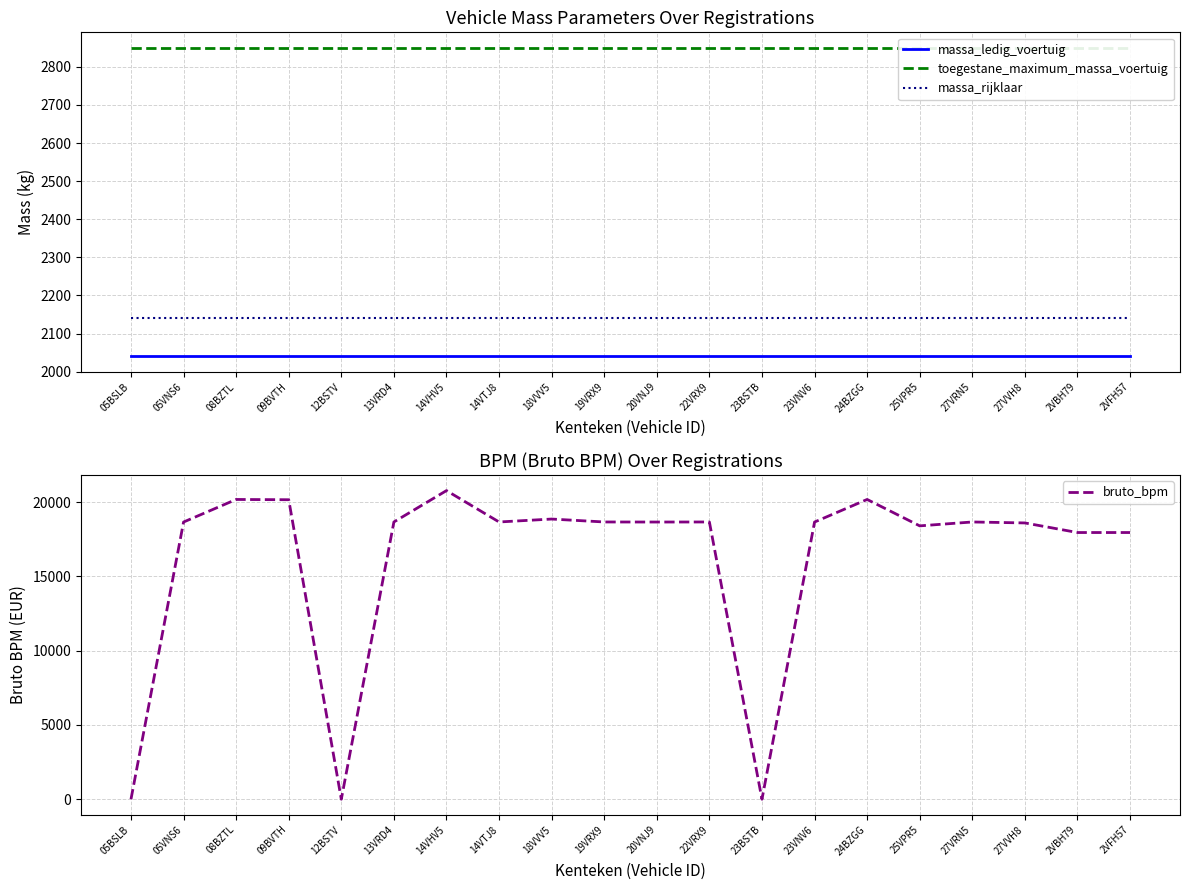

Which series has the largest total across all categories?

bruto_bpm